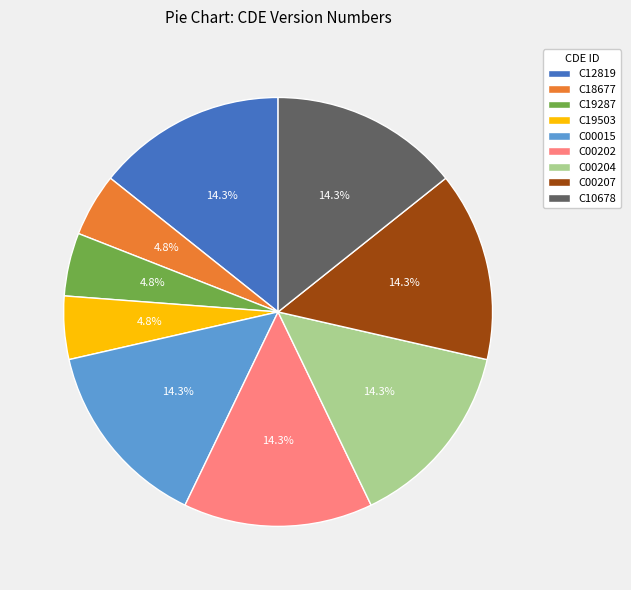

True or false: C00015 accounts for 14% of the total.

True